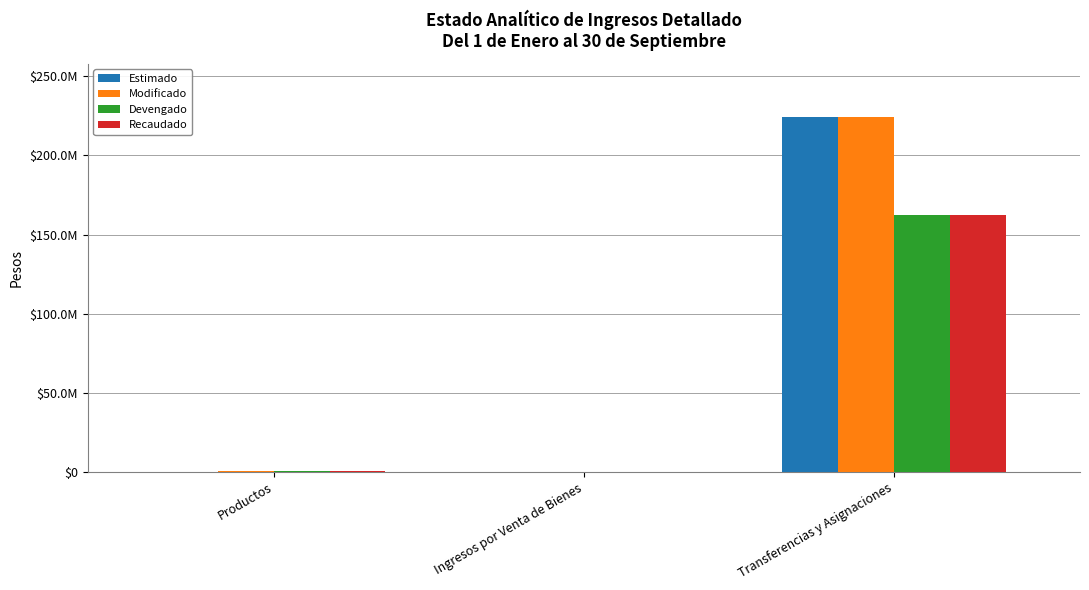

What are all the series names shown in the legend?

Estimado, Modificado, Devengado, Recaudado